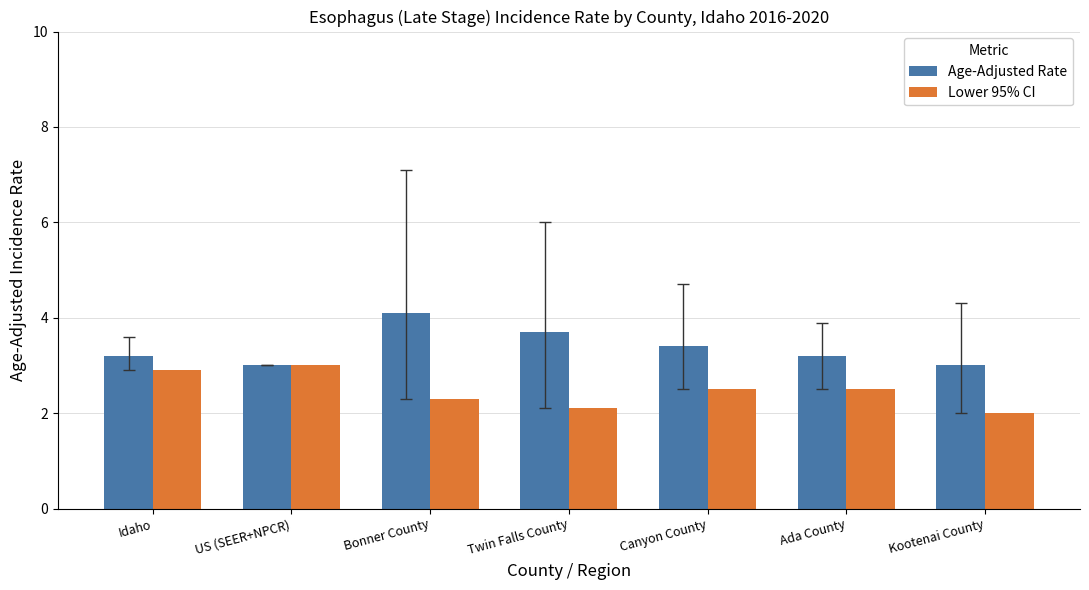

The Age-Adjusted Rate series shows 6.0 at Twin Falls County. True or false?

False